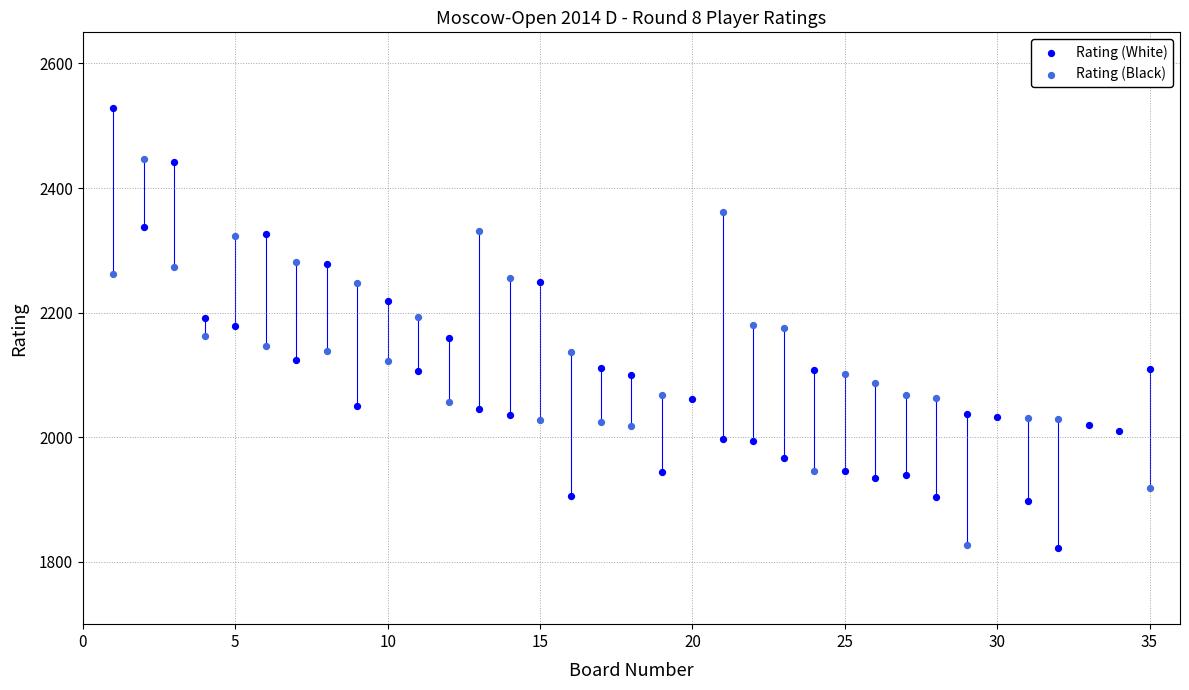

Which series contains the highest Y value?

Rating (White)